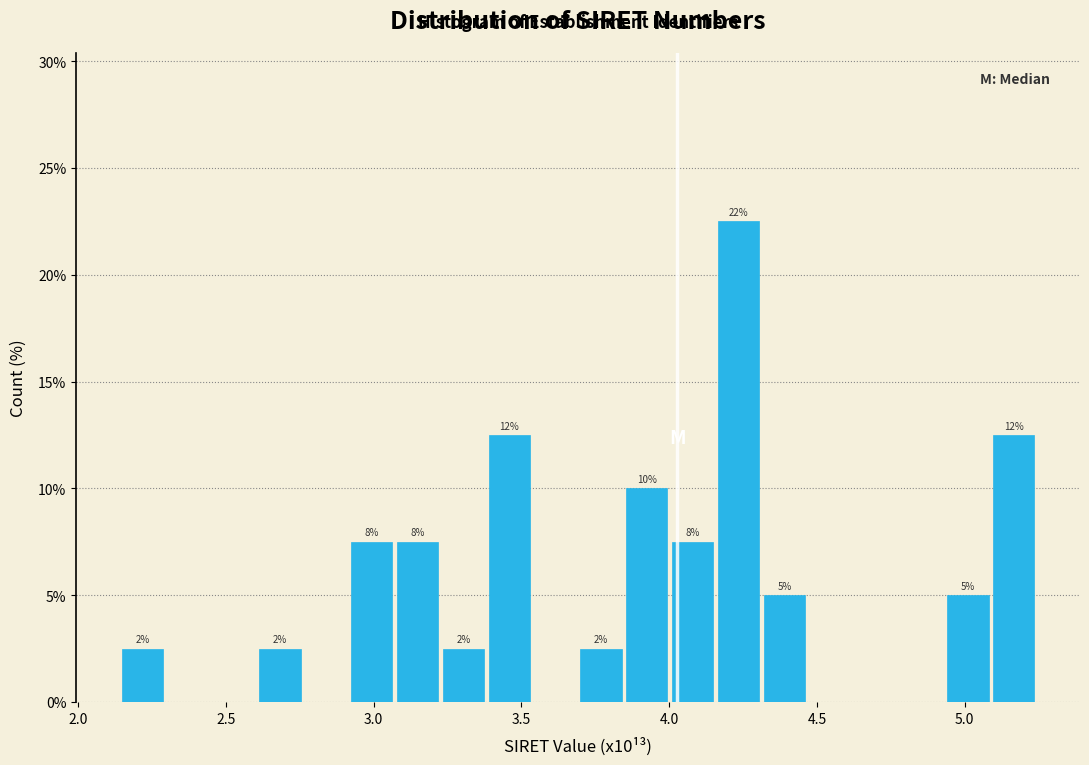

Read against the x-axis, roughly where is the centre of the tallest bar?

4.25